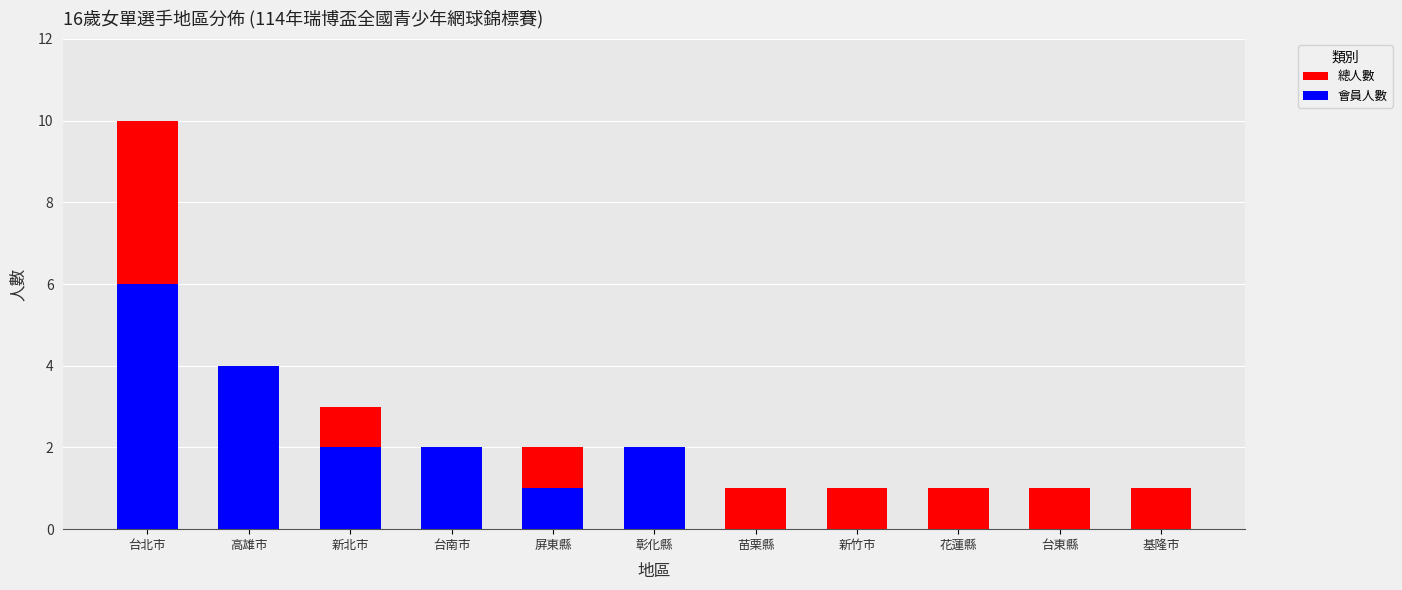

At which category does the chart reach its peak across all series?

台北市